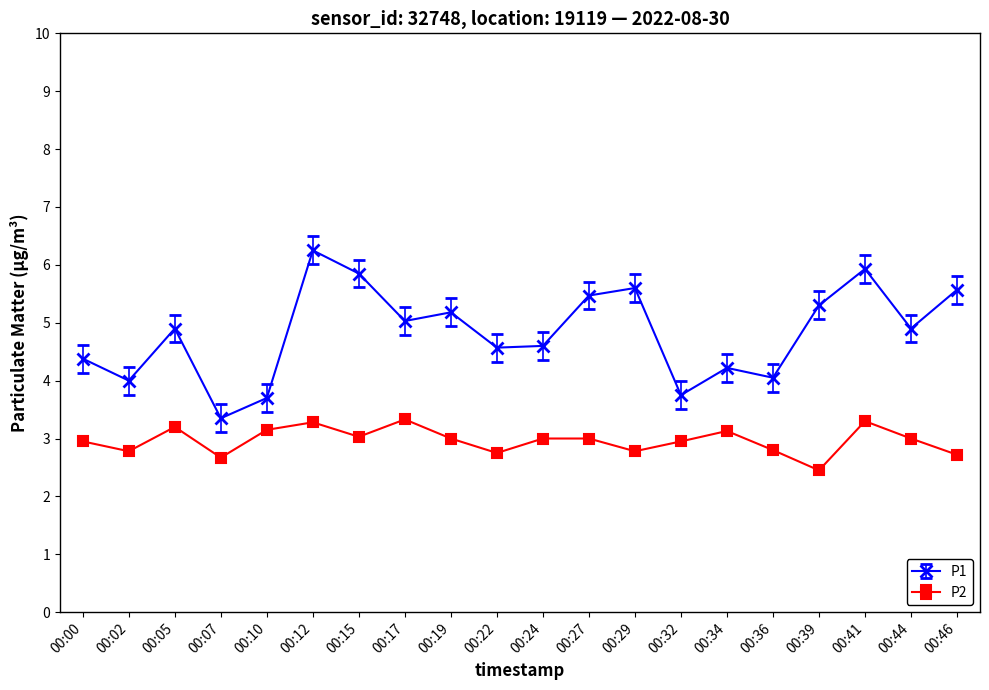

The value of P1 at 00:27 is 2.0. True or false?

False